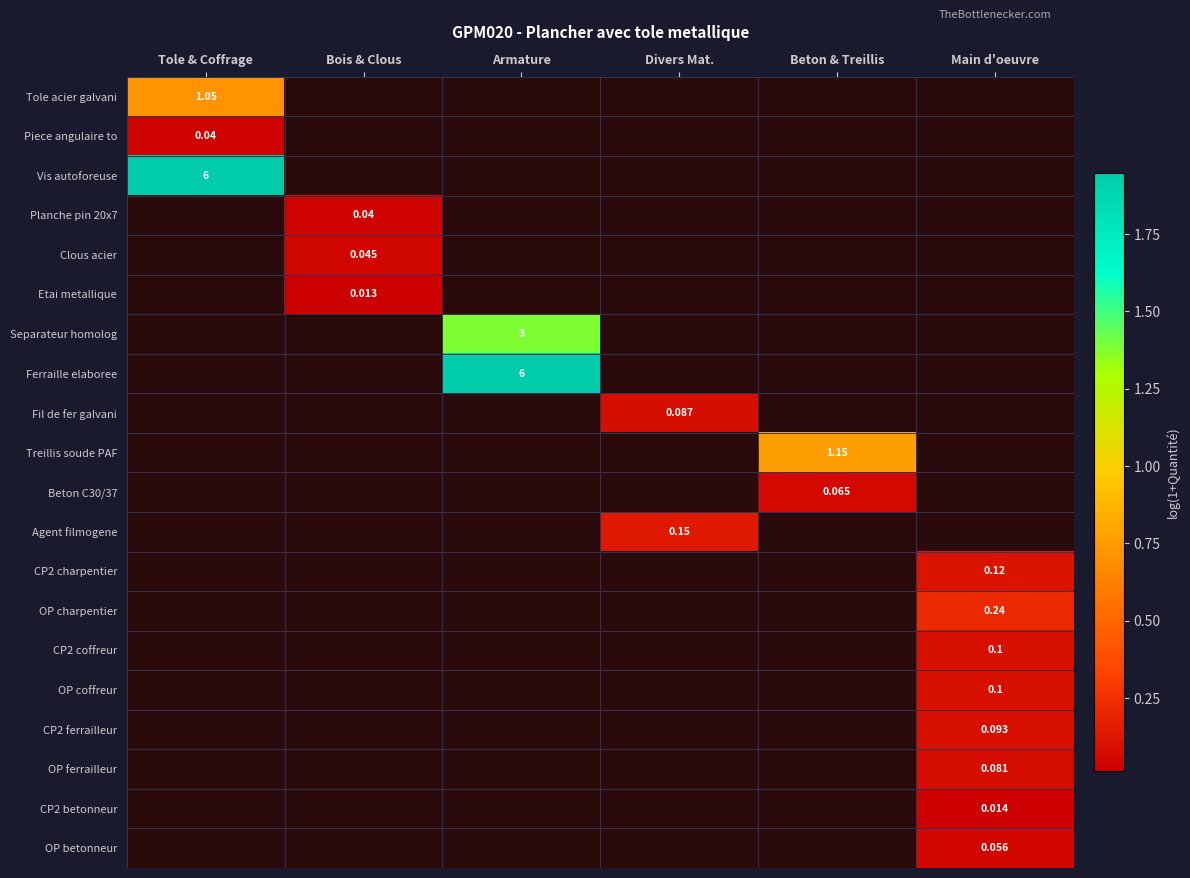

What is the difference between the highest and lowest values at Tole & Coffrage?

1.9